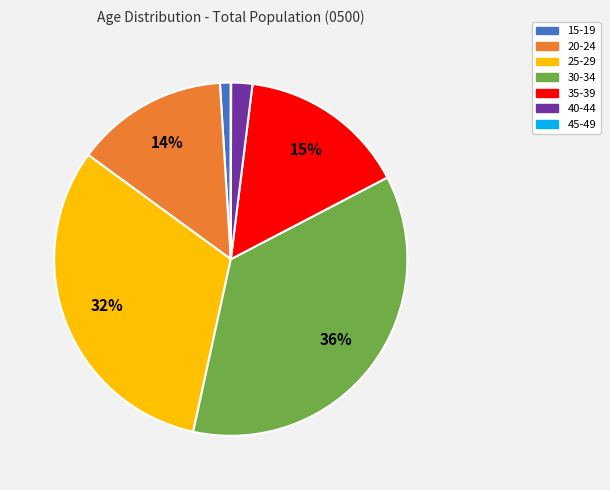

The 15-19 slice represents 11% of the pie. True or false?

False